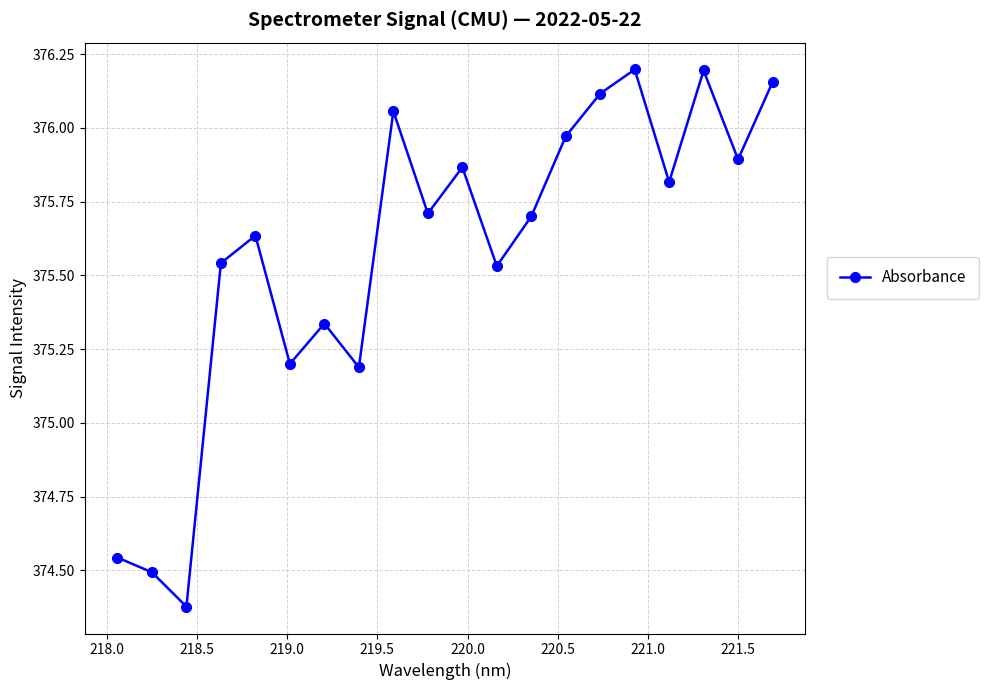

What is the value of the 8th point from the left?

375.2